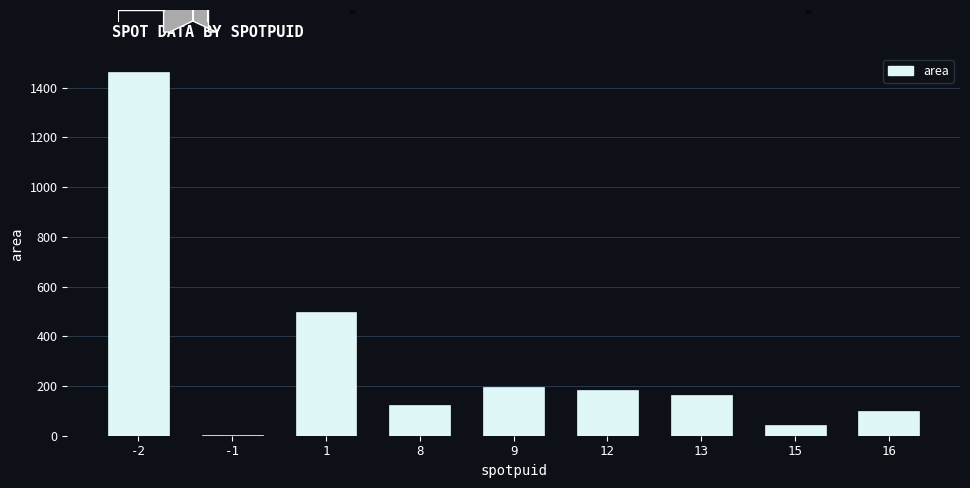

Is it true that the value at 12 is 119?

False